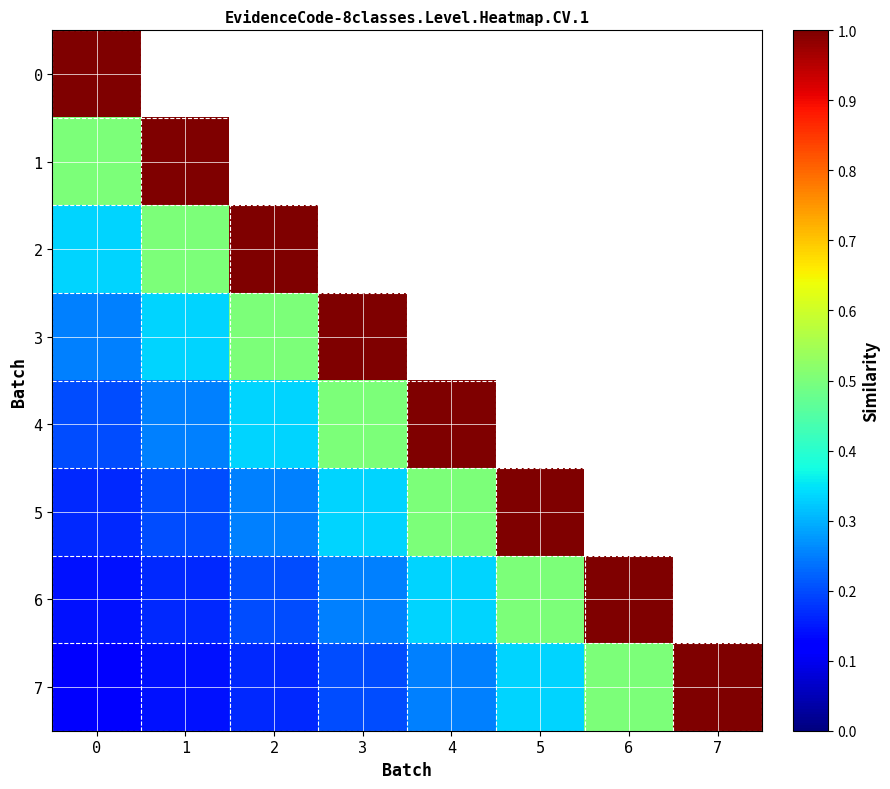

True or false: 3 has a value of 0.7 at 2.

False